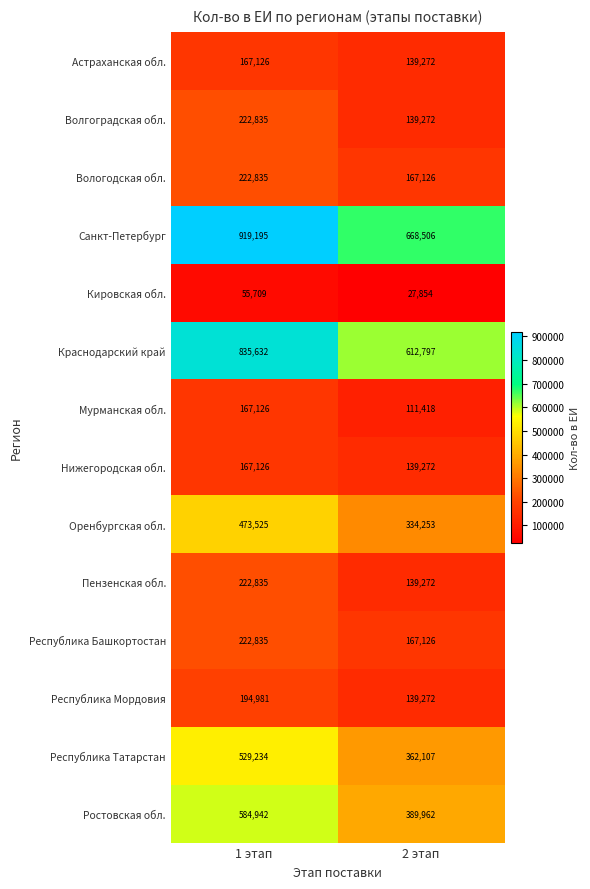

True or false: Ростовская обл. has a value of 603379 at 2 этап.

False